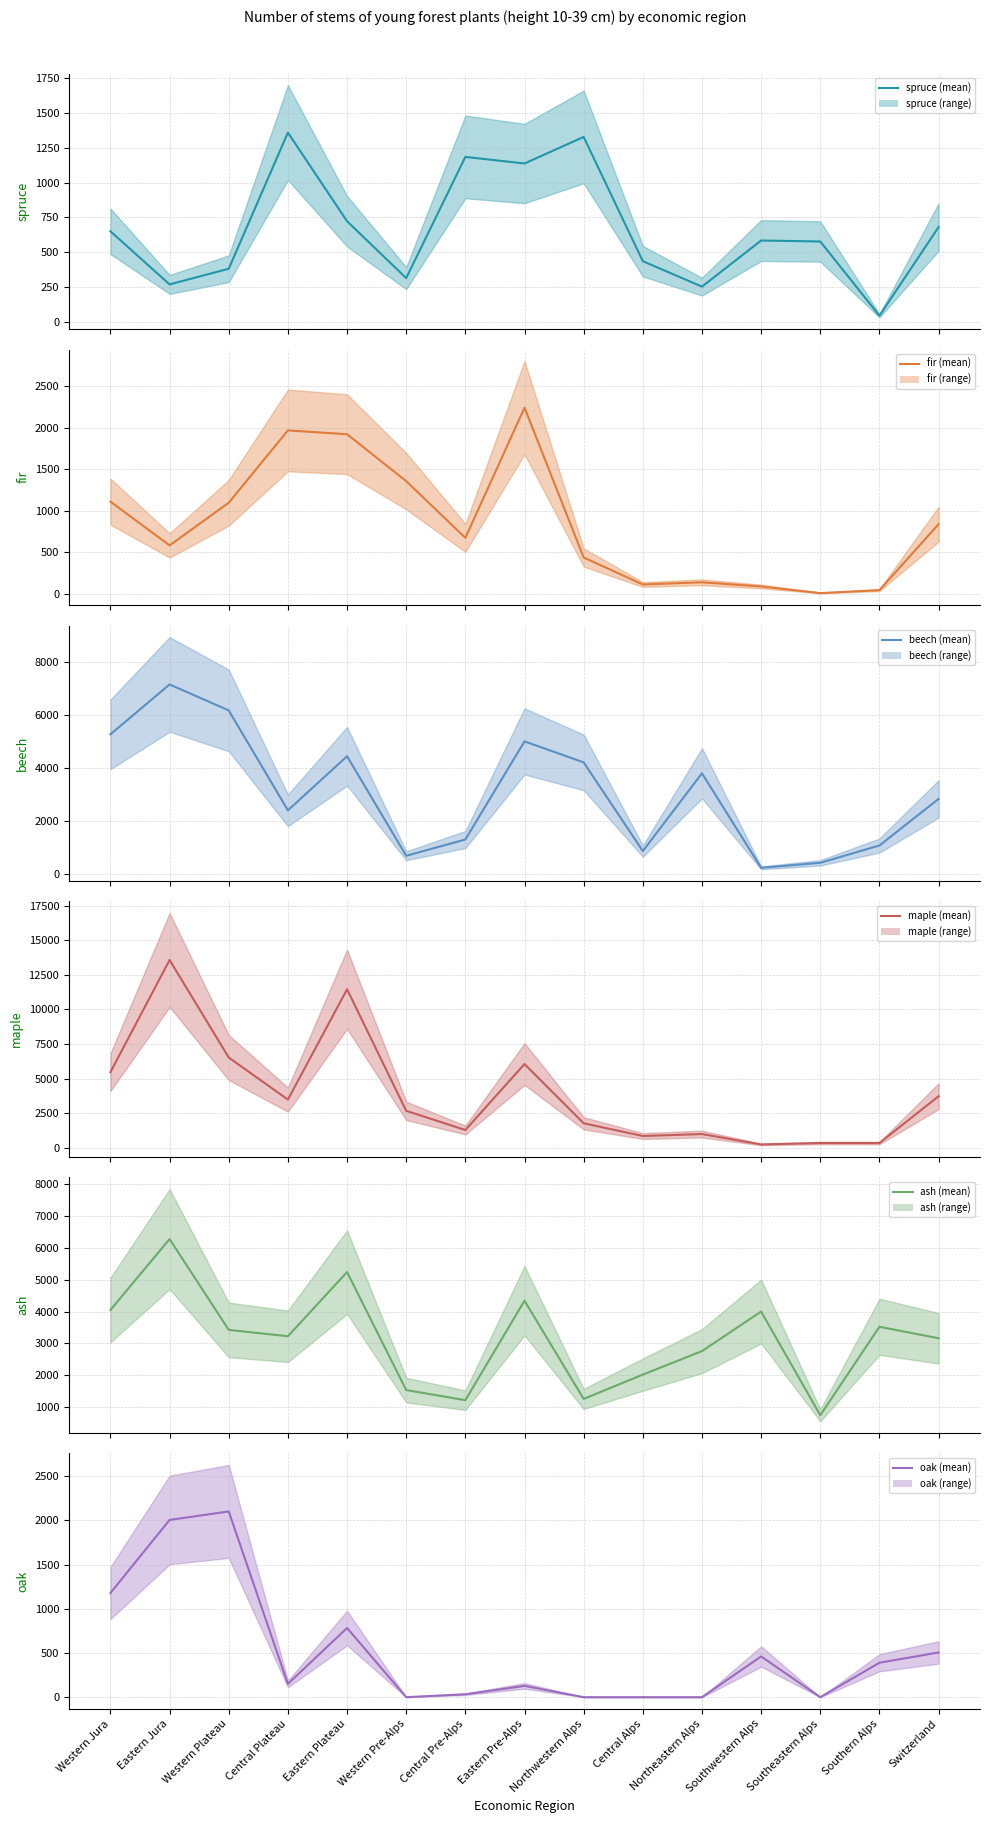

True or false: oak (mean) has more than 2 points higher than both neighbors.

True